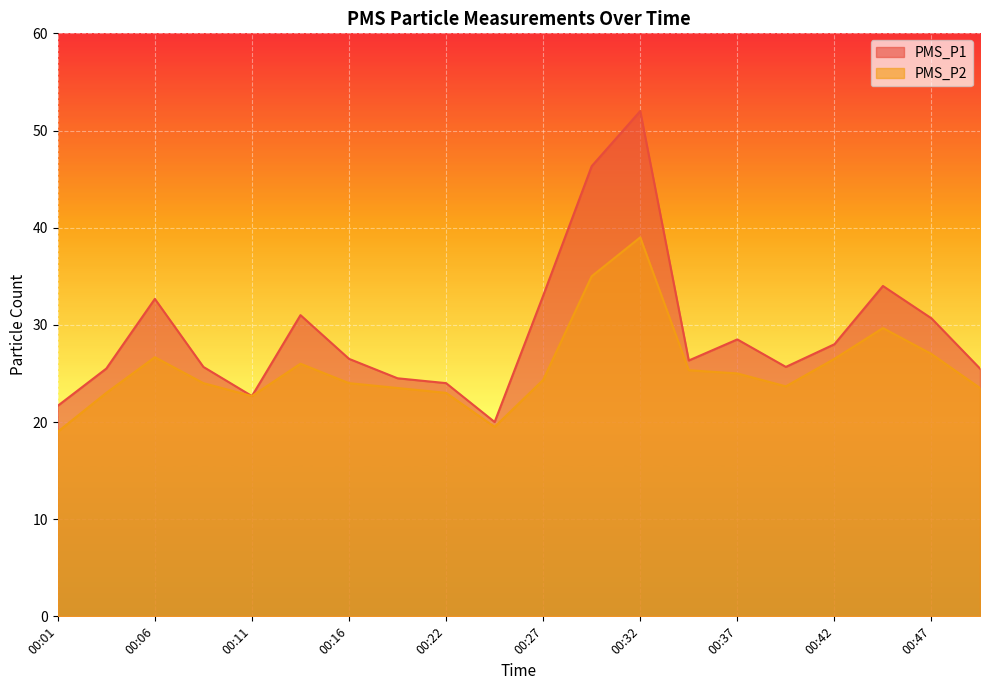

Rank the series by their average value, from lowest to highest.

PMS_P2, PMS_P1